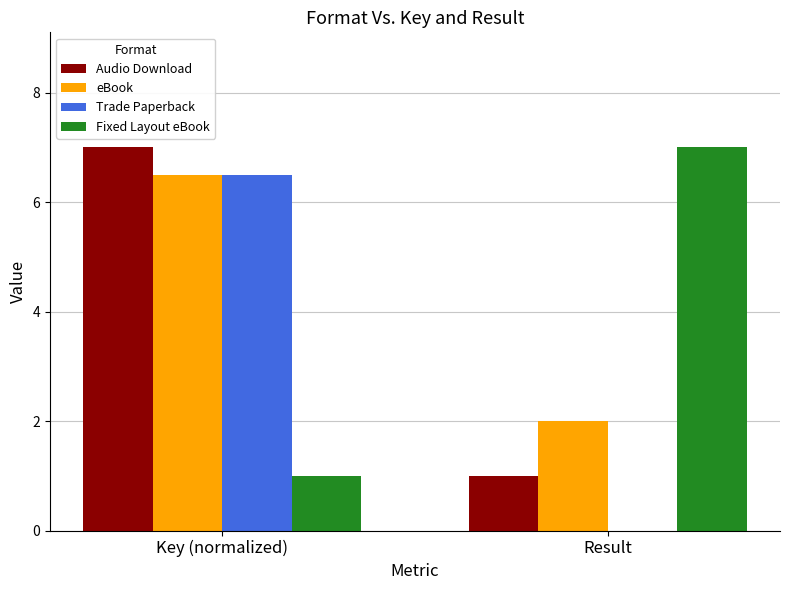

At which category is the sum across all series the highest?

Key (normalized)